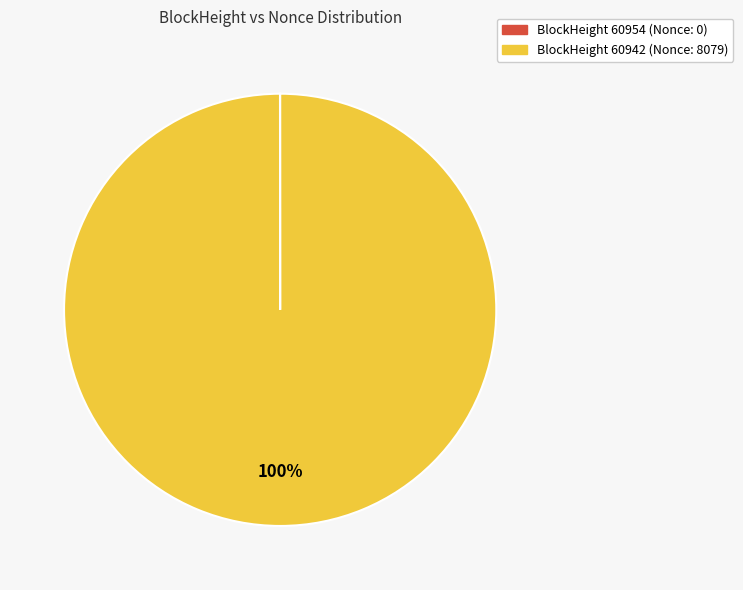

Does any single category account for the majority?

Yes